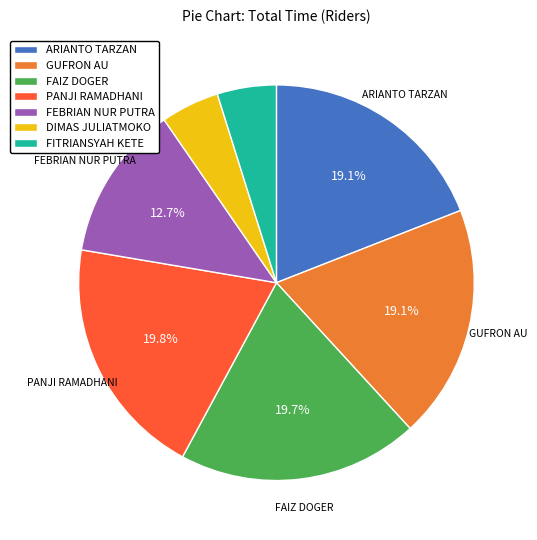

What is the ratio of the value at PANJI RAMADHANI to the value at FITRIANSYAH KETE?

4.1